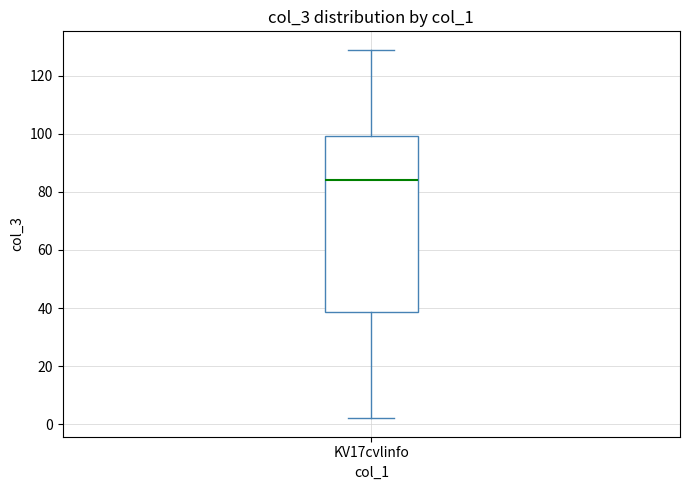

Transcribe this box plot: give where the median line is, the range the box spans, and where the two whiskers end, as read against the y-axis. The values are not printed on the chart, so give them approximately, as read against the axis.

median 84, box 38 to 100, whiskers 2 to 130